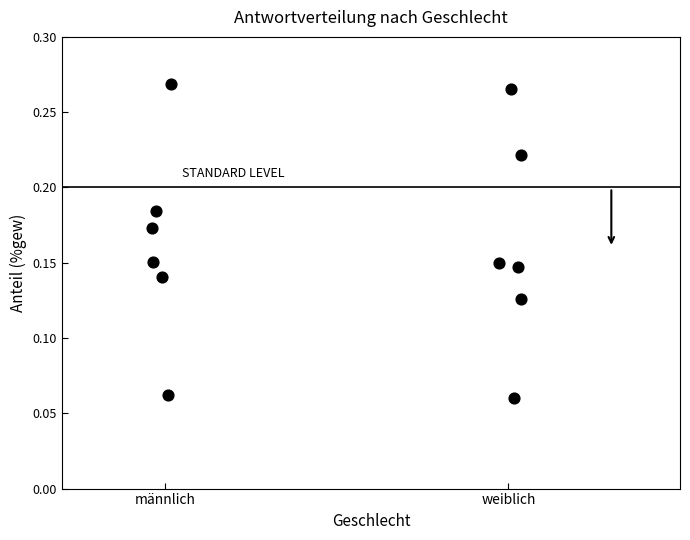

What is the range of X values (max minus min)?

1.1